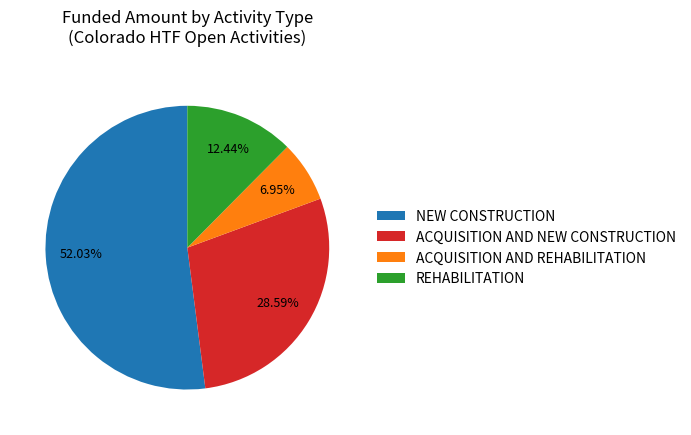

What is the smallest slice in the pie chart?

ACQUISITION AND REHABILITATION